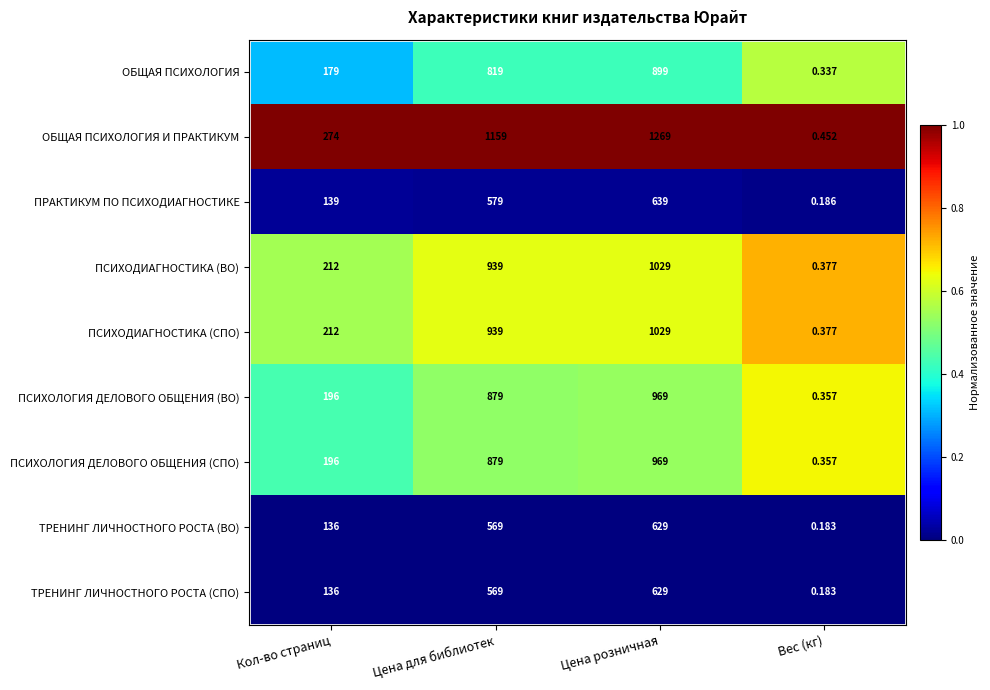

Which series changed the most between Кол-во страниц and Цена розничная?

ОБЩАЯ ПСИХОЛОГИЯ И ПРАКТИКУМ